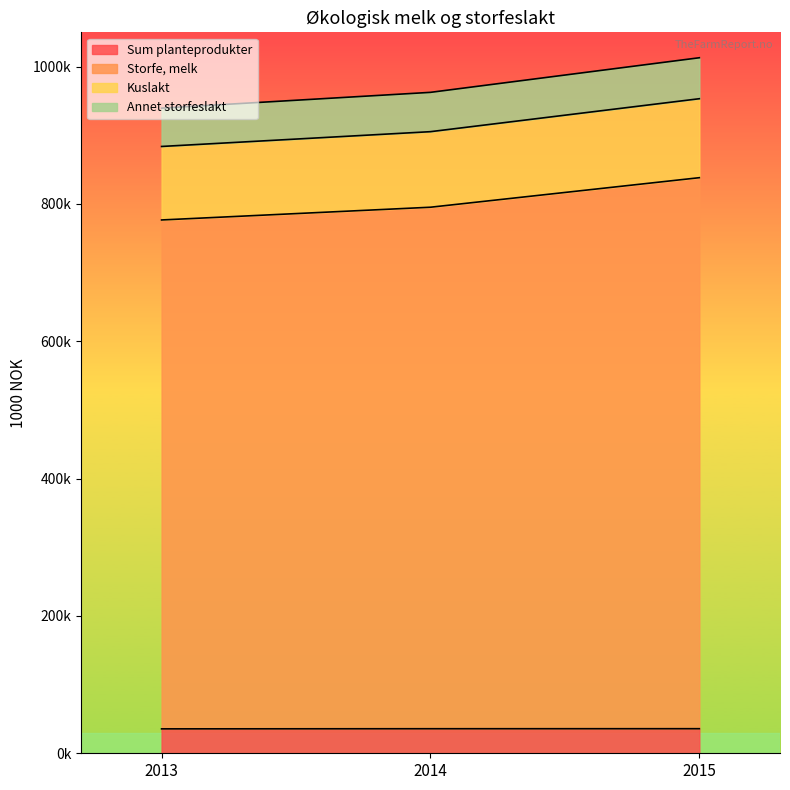

Does the chart display data point markers on the line(s)?

No